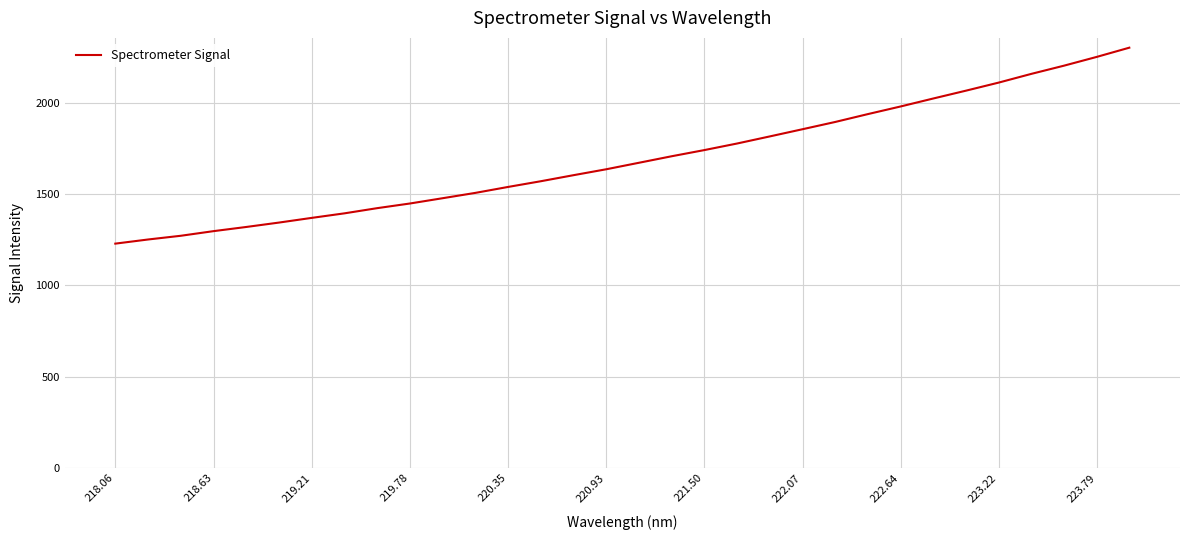

What is the sum of all values?

54144.3